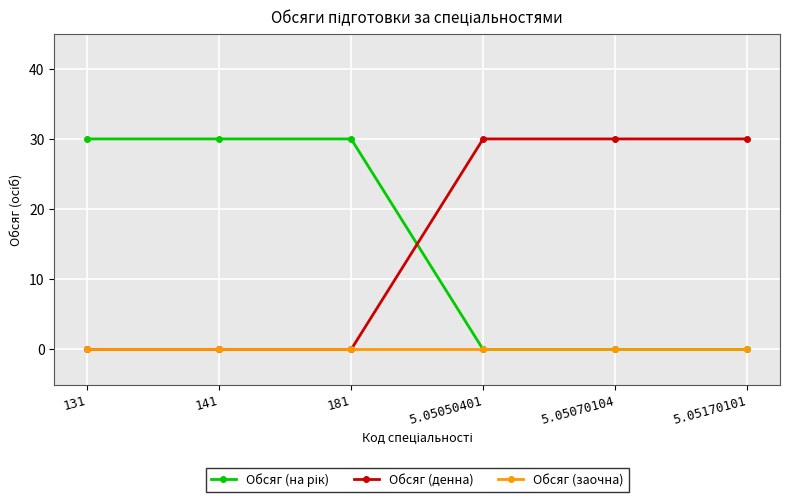

What is the total value across all series at 5.05170101?

30